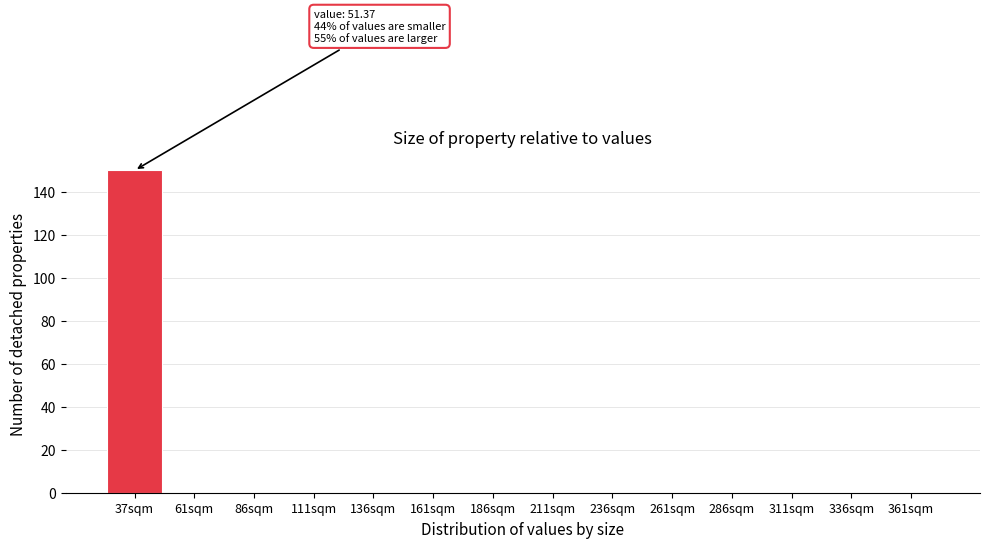

Reading left to right, transcribe all the data shown in this chart.

37sqm=150	61sqm=0	86sqm=0	111sqm=0	136sqm=0	161sqm=0	186sqm=0	211sqm=0	236sqm=0	261sqm=0	286sqm=0	311sqm=0	336sqm=0	361sqm=0